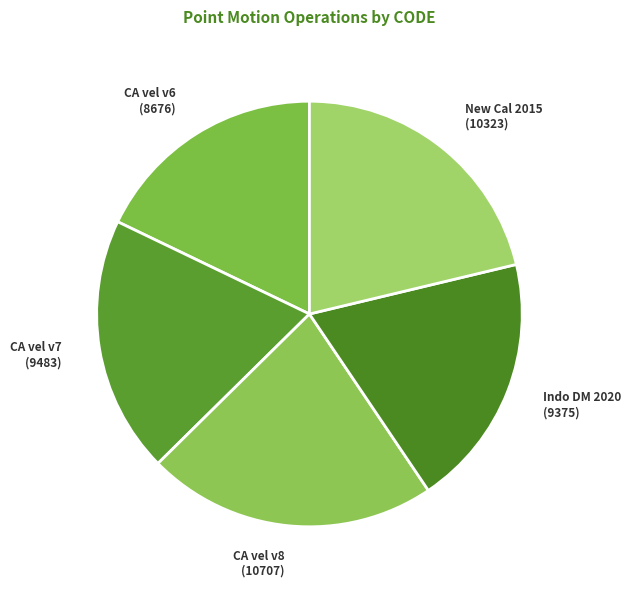

How many segments does this pie chart have?

5